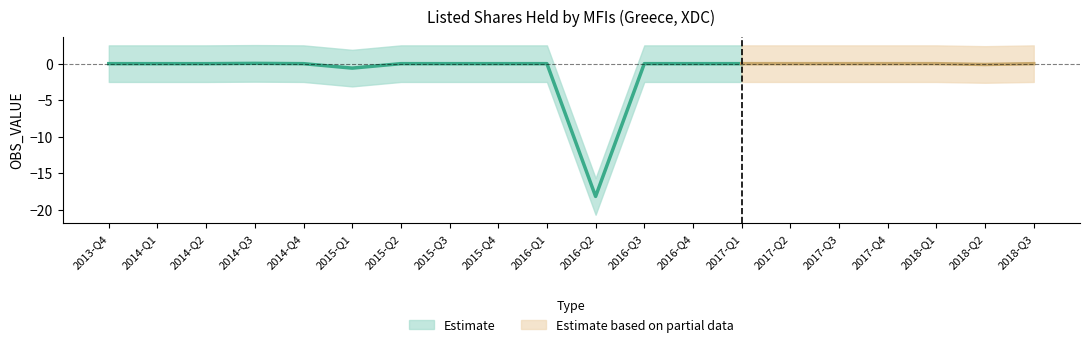

How many positive values are there?

1